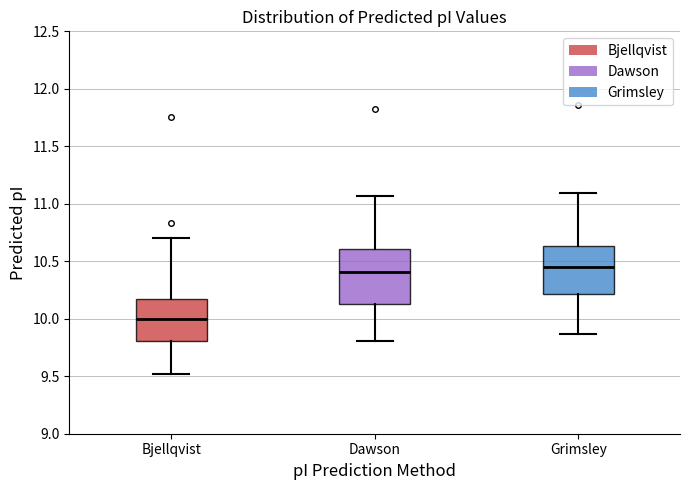

Which box's median line is the lowest?

Bjellqvist